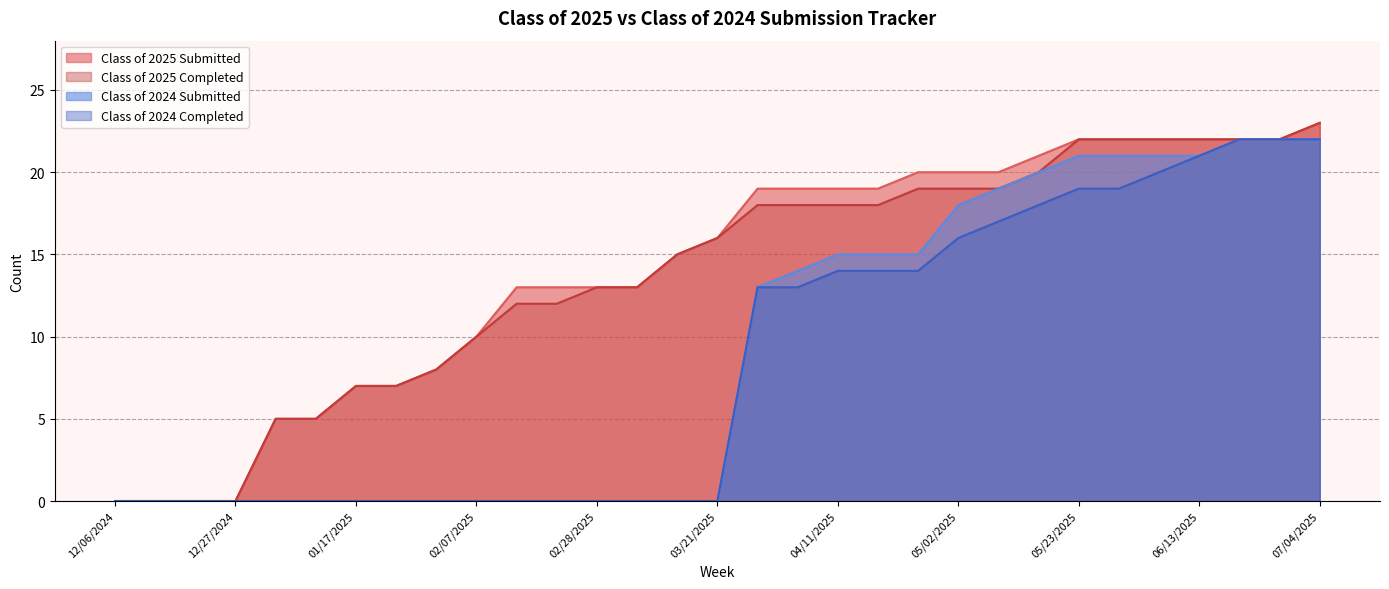

Reading left to right, extract all data points from this chart.

Class of 2025 Submitted: 0	0	0	0	5	5	7	7	8	10	13	13	13	13	15	16	19	19	19	19	20	20	20	21	22	22	22	22	22	22	23
Class of 2025 Completed: 0	0	0	0	5	5	7	7	8	10	12	12	13	13	15	16	18	18	18	18	19	19	19	20	22	22	22	22	22	22	23
Class of 2024 Submitted: 0	0	0	0	0	0	0	0	0	0	0	0	0	0	0	0	13	14	15	15	15	18	19	20	21	21	21	21	22	22	22
Class of 2024 Completed: 0	0	0	0	0	0	0	0	0	0	0	0	0	0	0	0	13	13	14	14	14	16	17	18	19	19	20	21	22	22	22